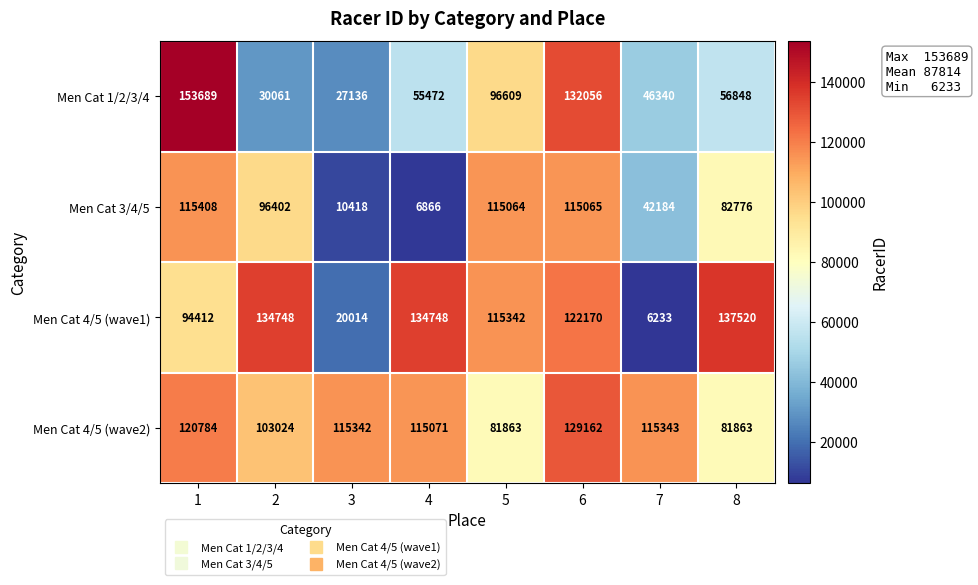

How many data points does each series have?

8